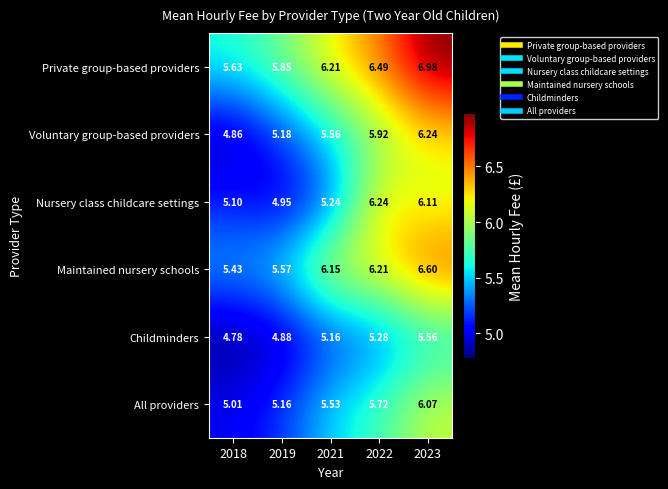

Which series changed the most between 2018 and 2022?

Nursery class childcare settings